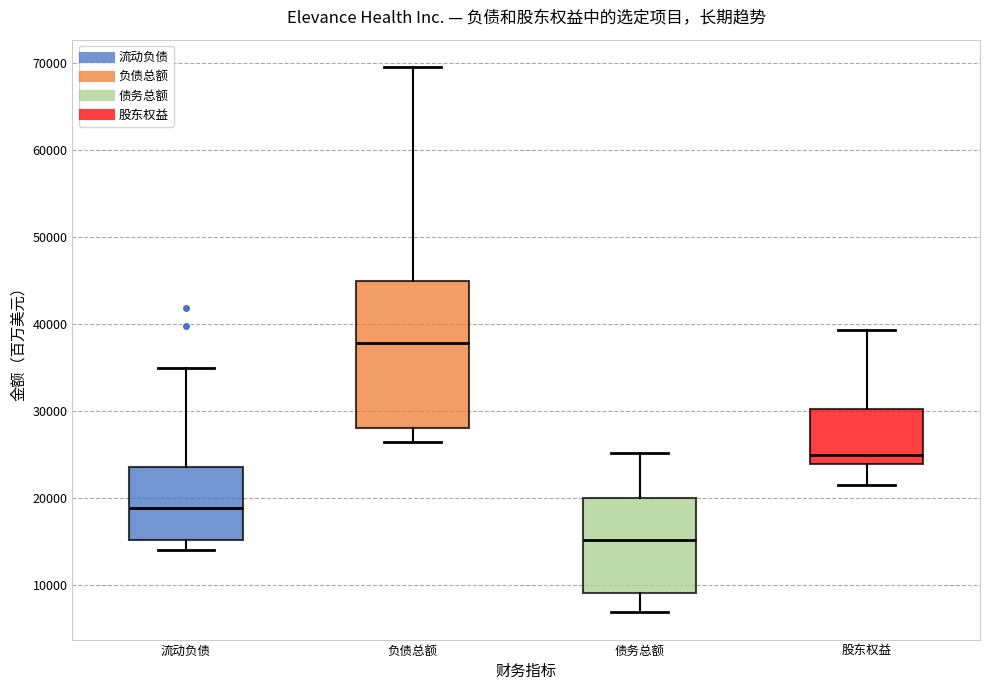

Reading left to right, transcribe this box plot: for each box, give where its median line is, the range the box spans, and where its two whiskers end, as read against the y-axis. The values are not printed on the chart, so give them approximately, as read against the axis.

流动负债: median 19000, box 15000 to 23000, whiskers 14000 to 35000
负债总额: median 38000, box 28000 to 45000, whiskers 26000 to 70000
债务总额: median 15000, box 9000 to 20000, whiskers 7000 to 25000
股东权益: median 25000, box 24000 to 30000, whiskers 21000 to 39000